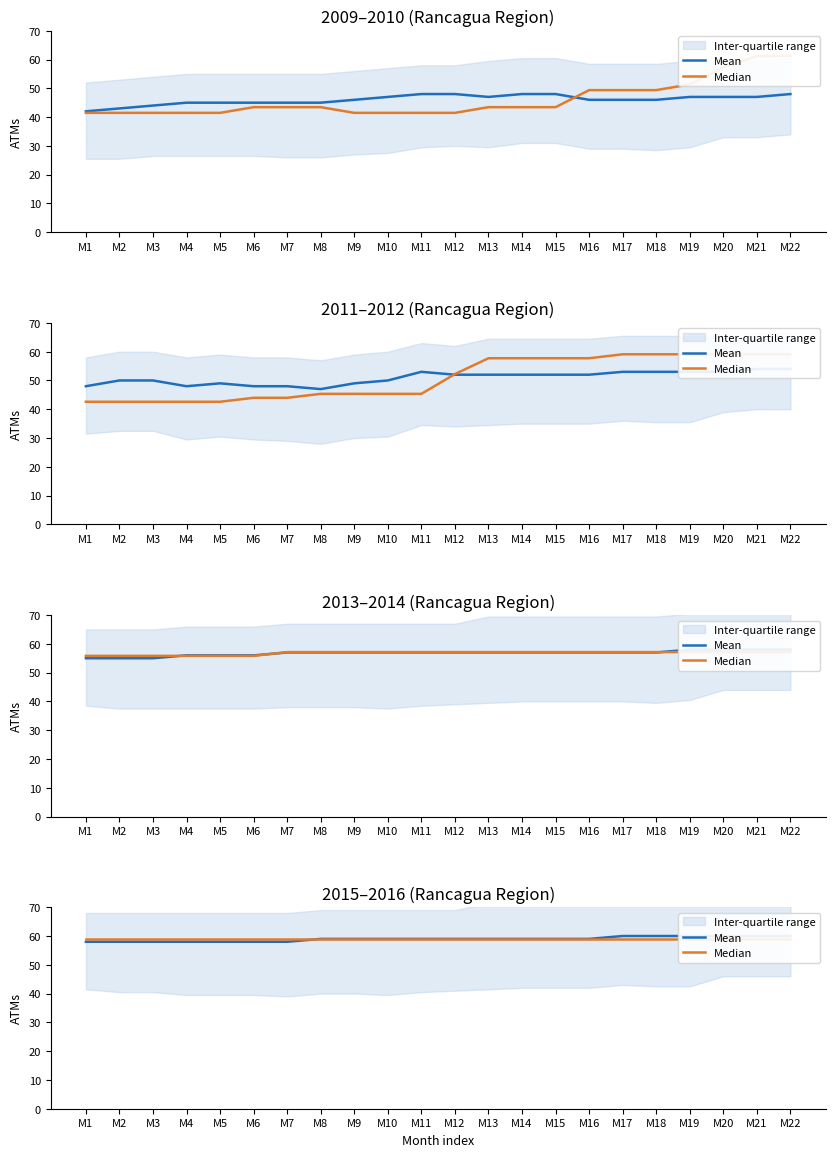

The Median series shows 14.3 at M13. True or false?

False